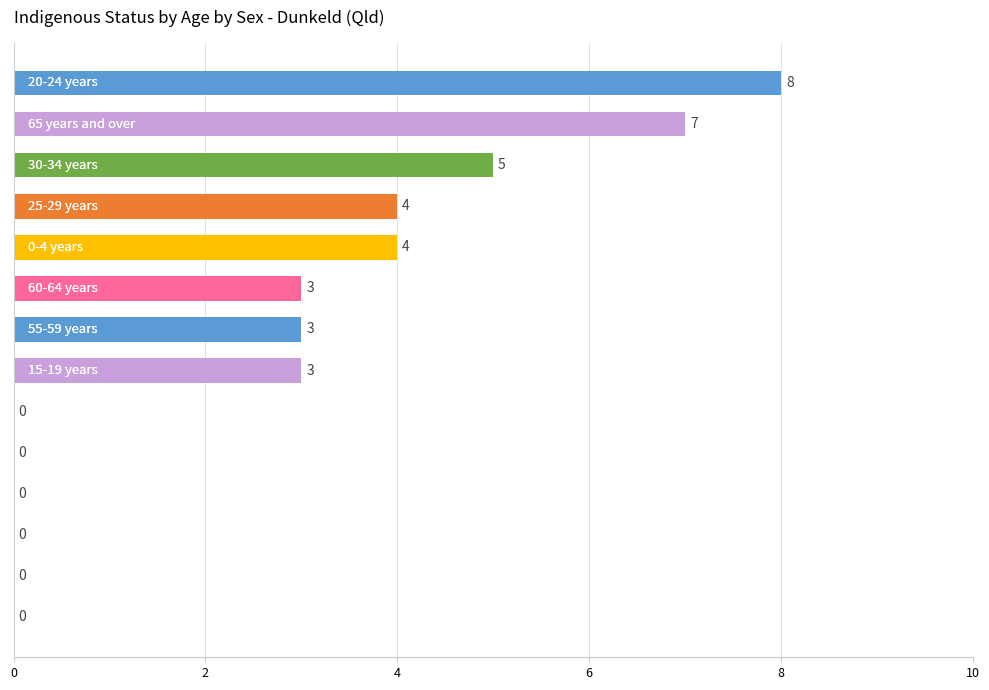

What is the greatest value displayed?

8